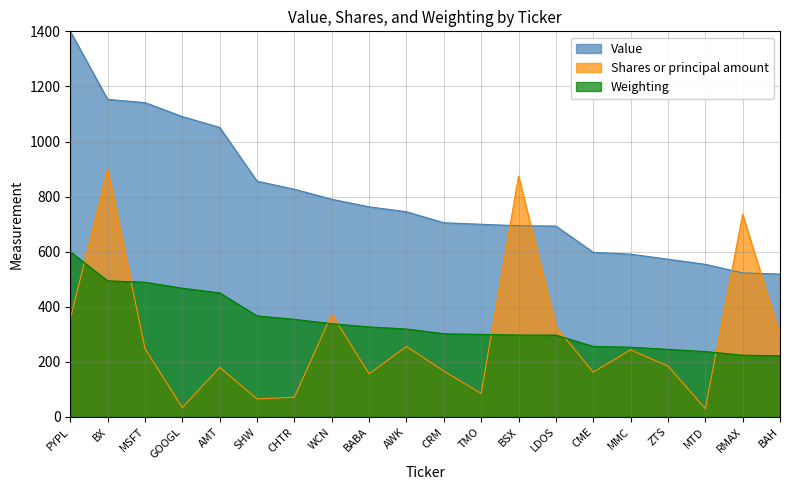

List the series in order of their peak value, highest first.

Value, Shares or principal amount, Weighting